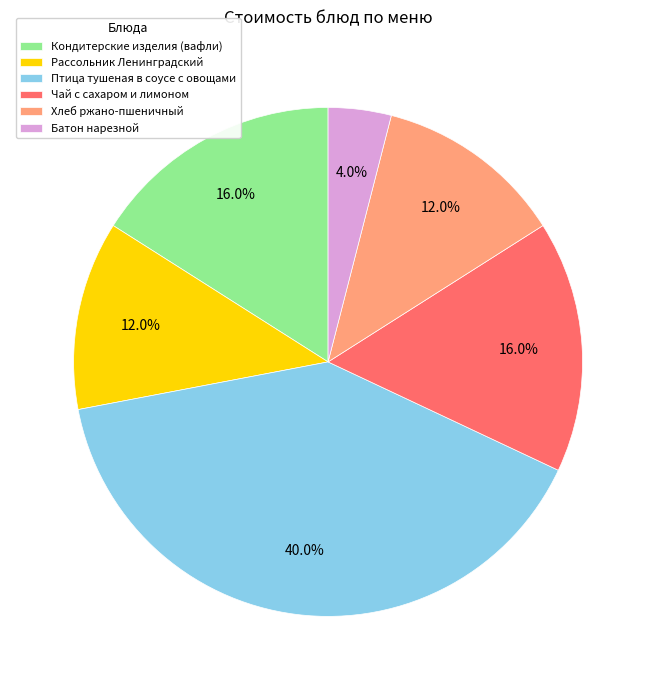

To the nearest percent, what is the average slice percentage?

17%